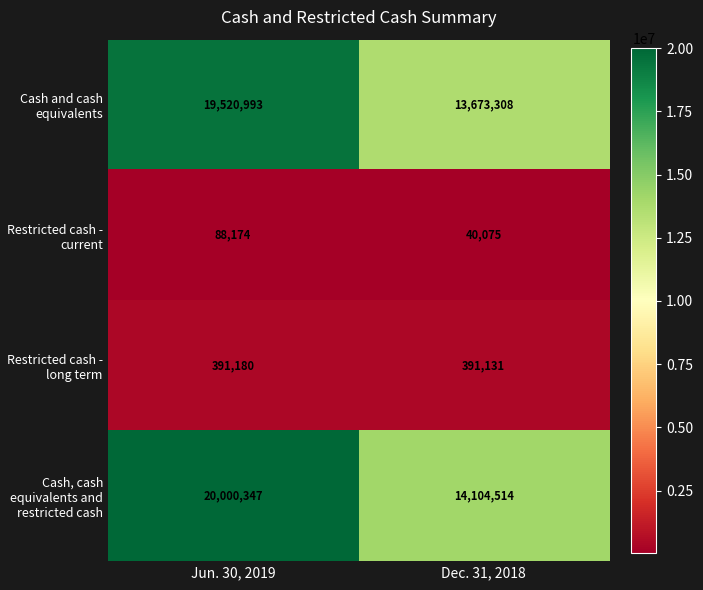

Reading left to right, extract all data points from this chart.

Cash and cash equivalents: 19520993	13673308
Restricted cash - current: 88174	40075
Restricted cash - long term: 391180	391131
Cash, cash equivalents and restricted cash: 20000347	14104514